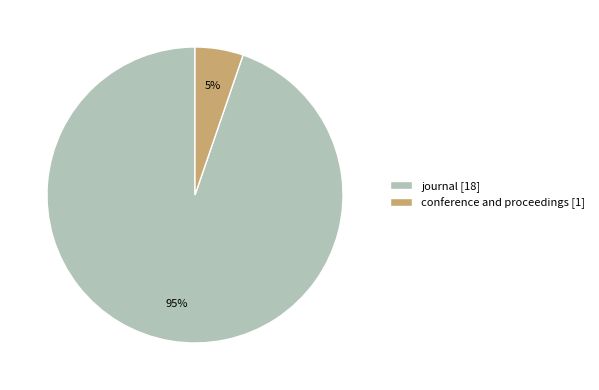

Does conference and proceedings represent more than half of the total?

No